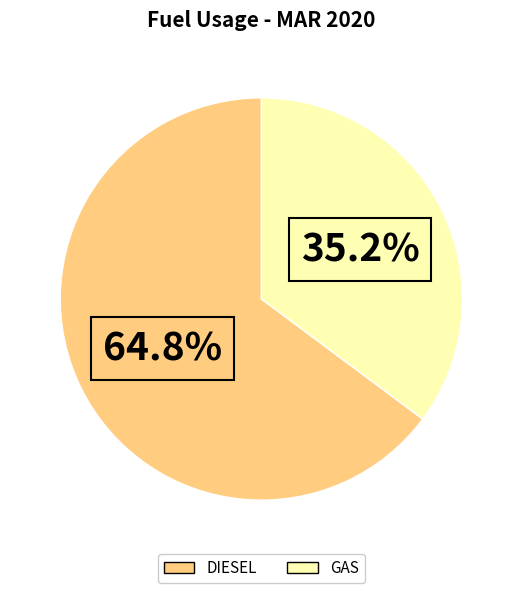

How many segments does this pie chart have?

2